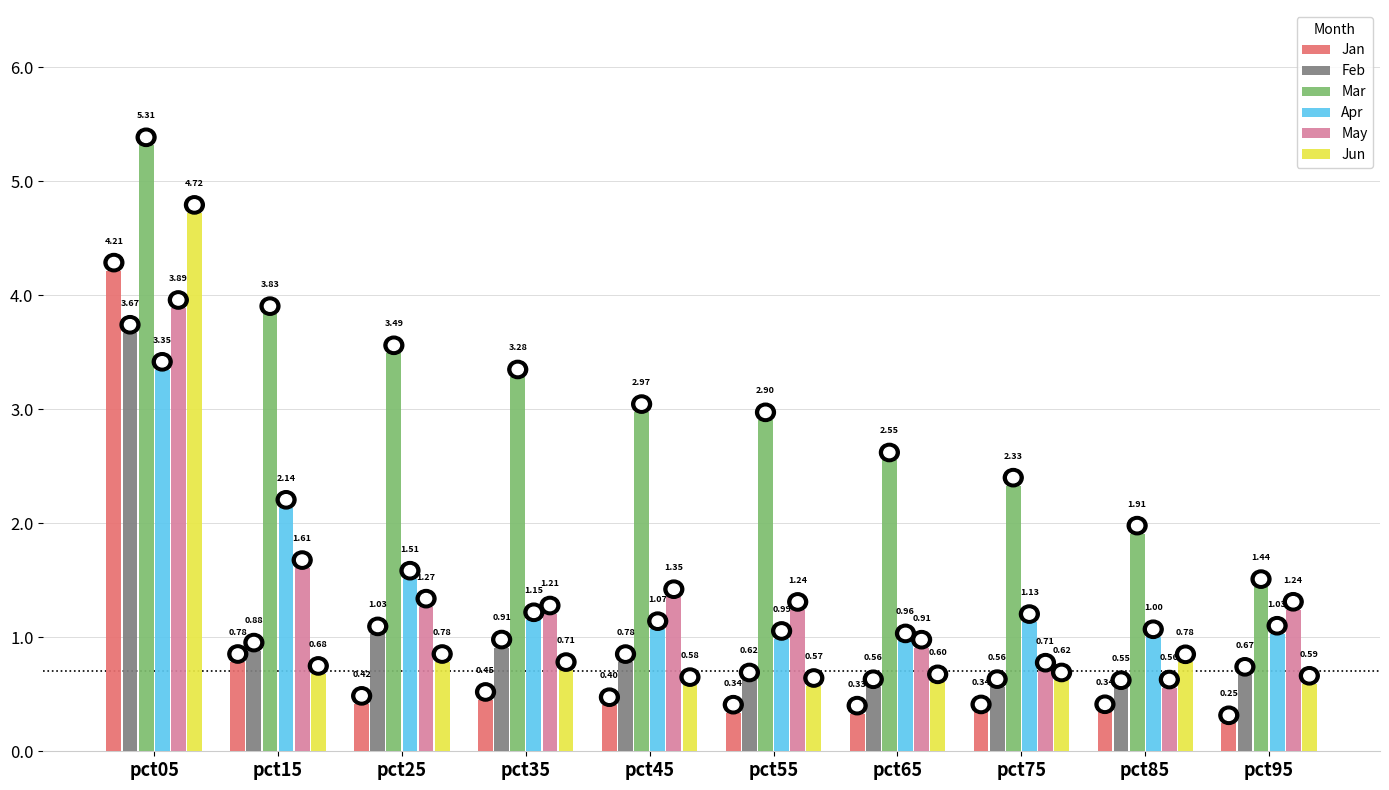

At which label does Jan reach its peak?

pct05